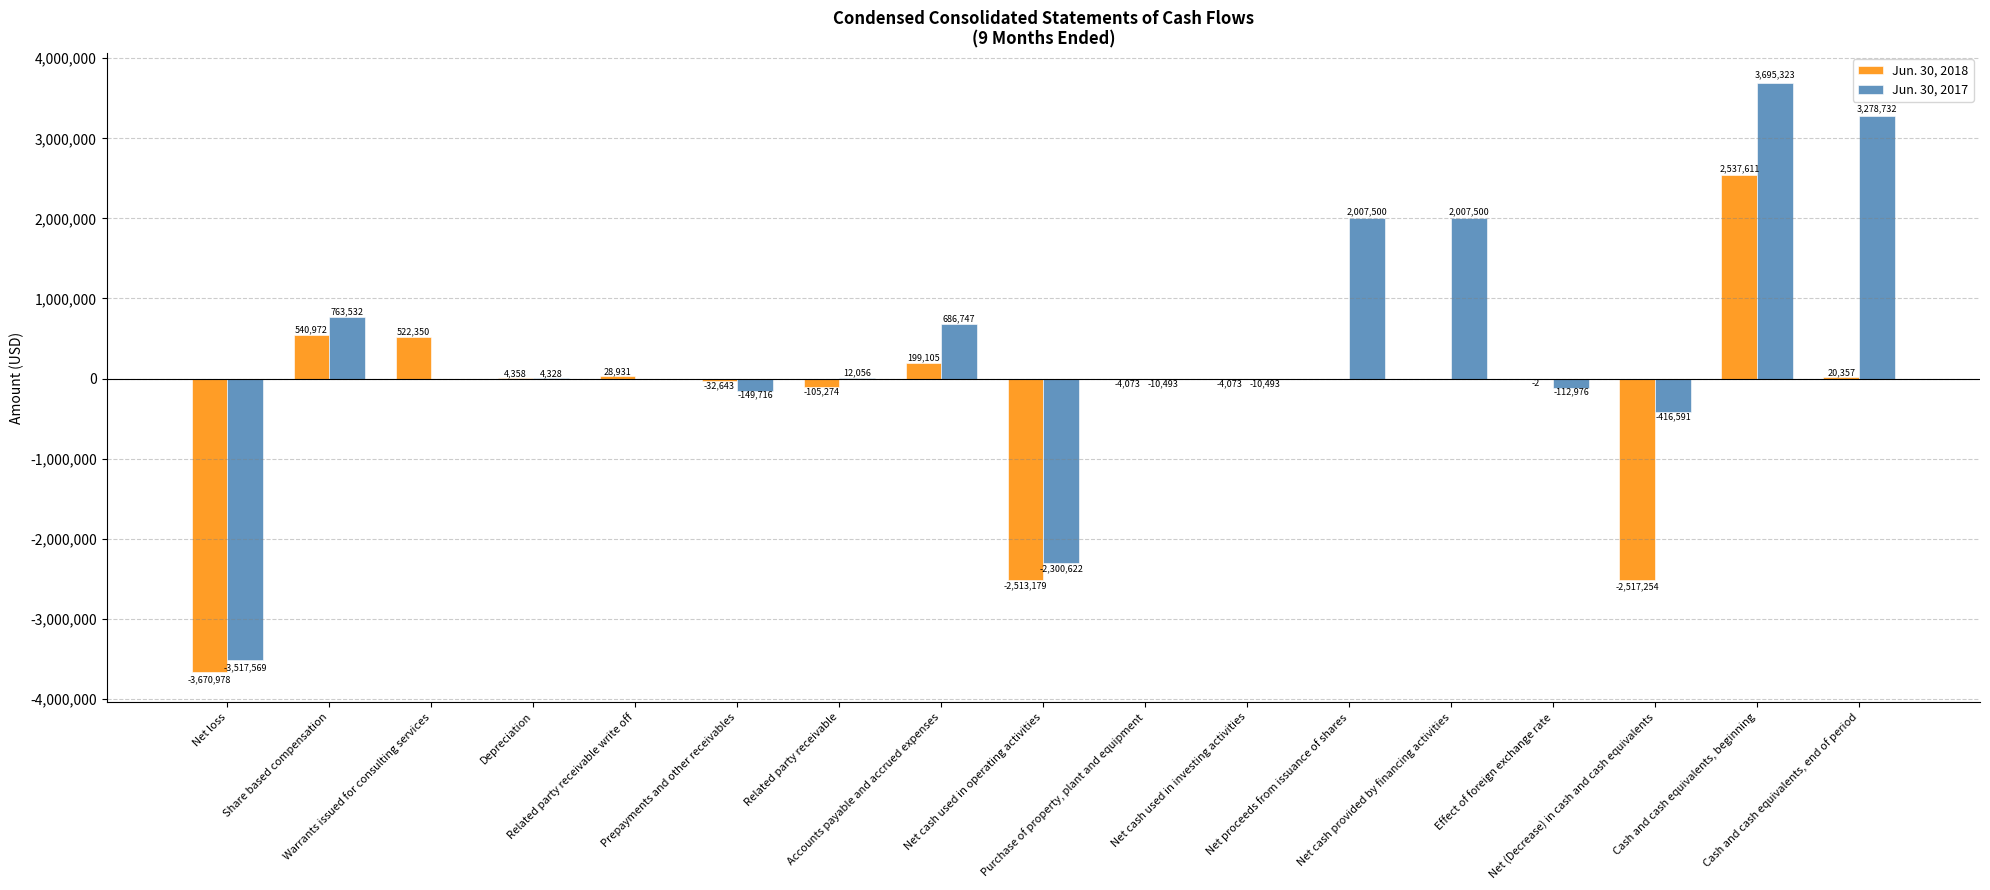

At which label is Jun. 30, 2018 closest to -566683?

Related party receivable